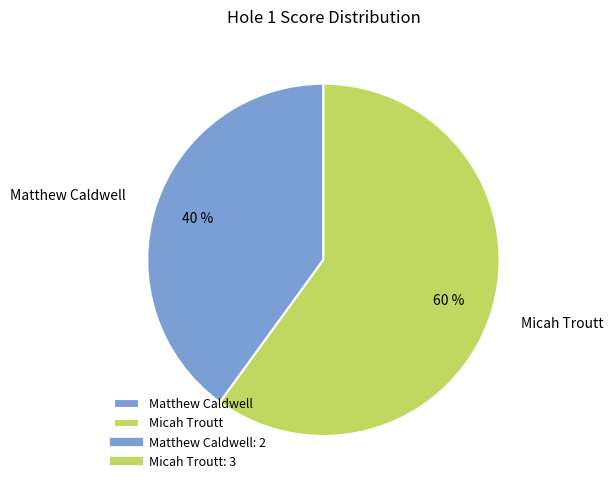

To the nearest percent, what is the average slice percentage?

50%